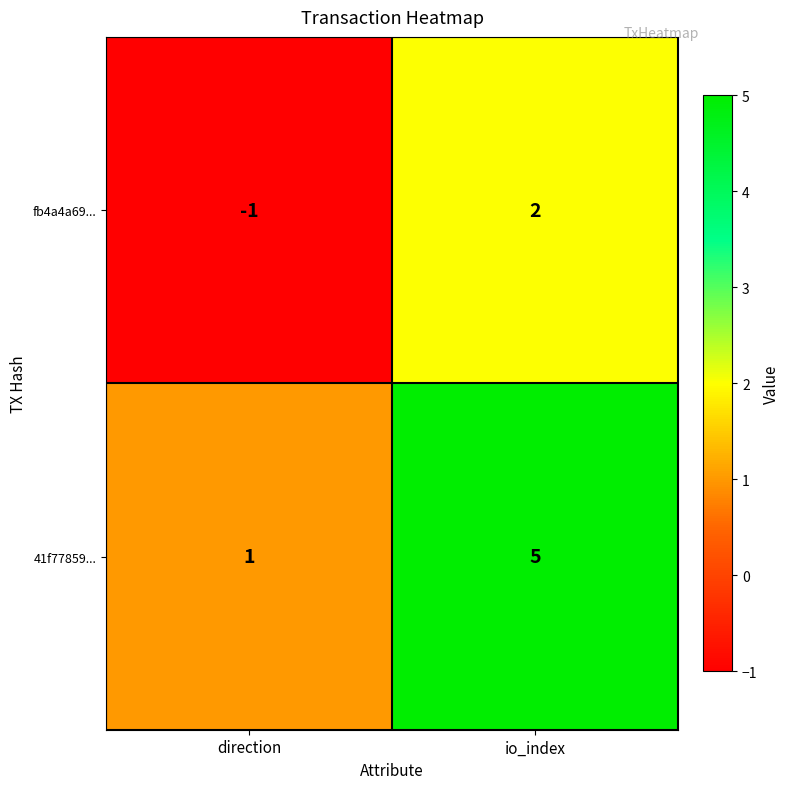

Which category has the highest value across all series?

io_index